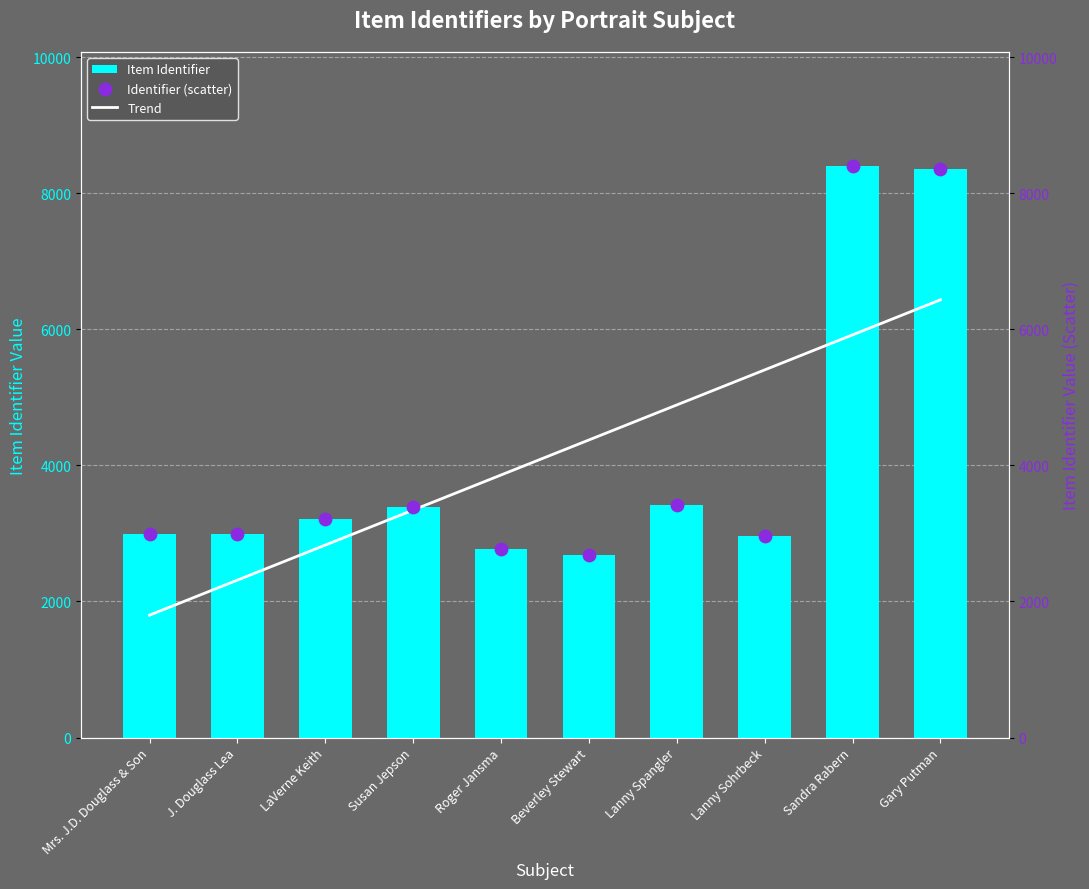

What are all the series names shown in the legend?

Item Identifier, Trend, Identifier (scatter)